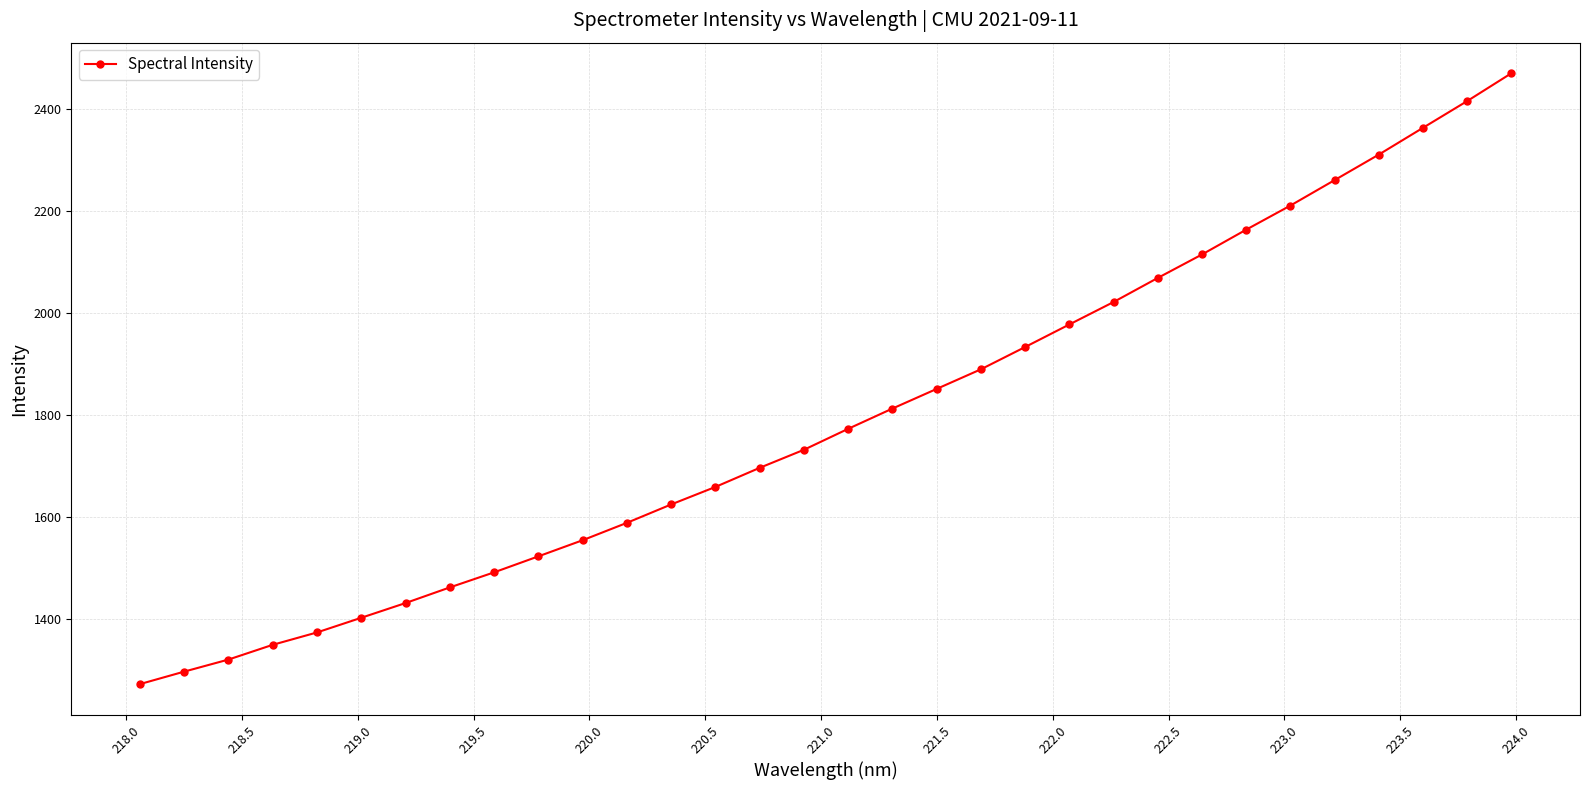

True or false: there are more than 2 points higher than both neighbors.

False